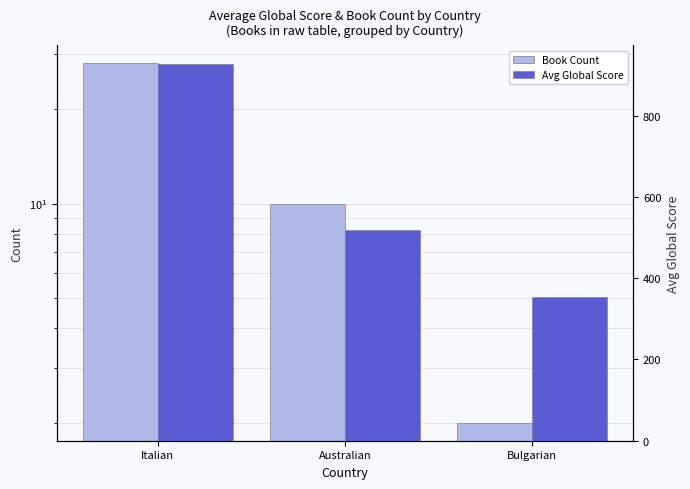

Reading left to right, what are all the values shown in this chart?

Book Count: Italian=28.0	Australian=10.0	Bulgarian=2.0
Avg Global Score: Italian=926.1	Australian=518.4	Bulgarian=354.0